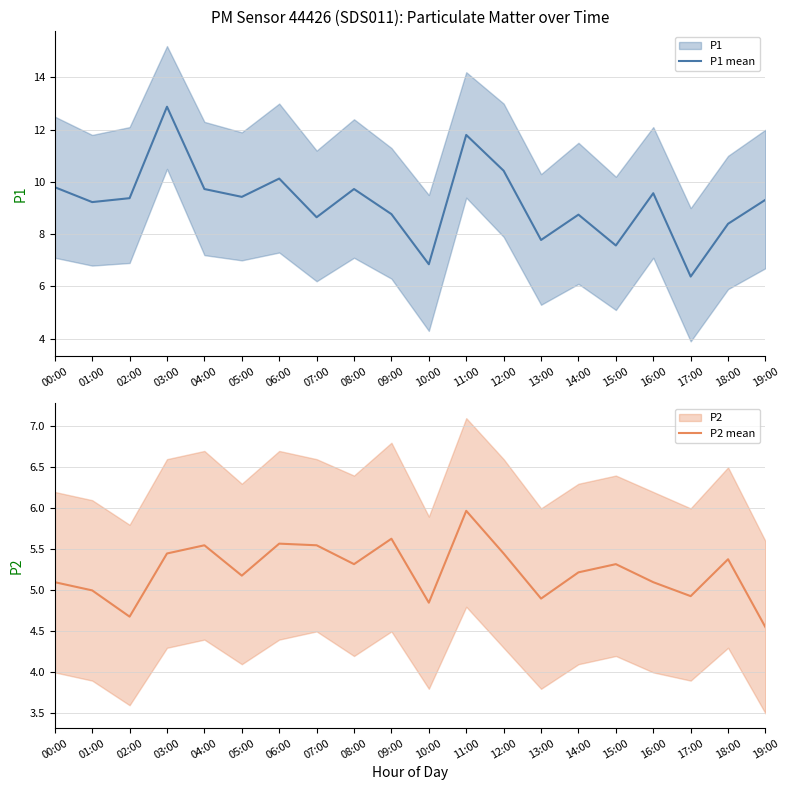

True or false: P2 mean and P1 mean intersect in this chart.

False